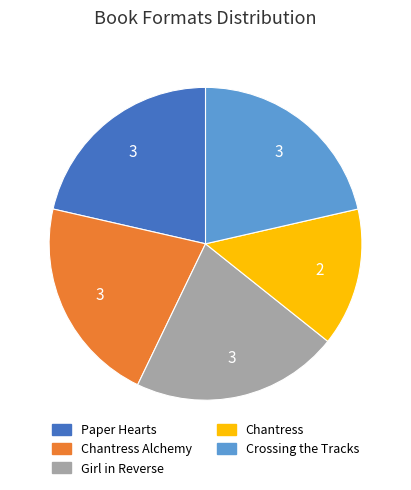

Is there any slice that represents more than half of the pie?

No